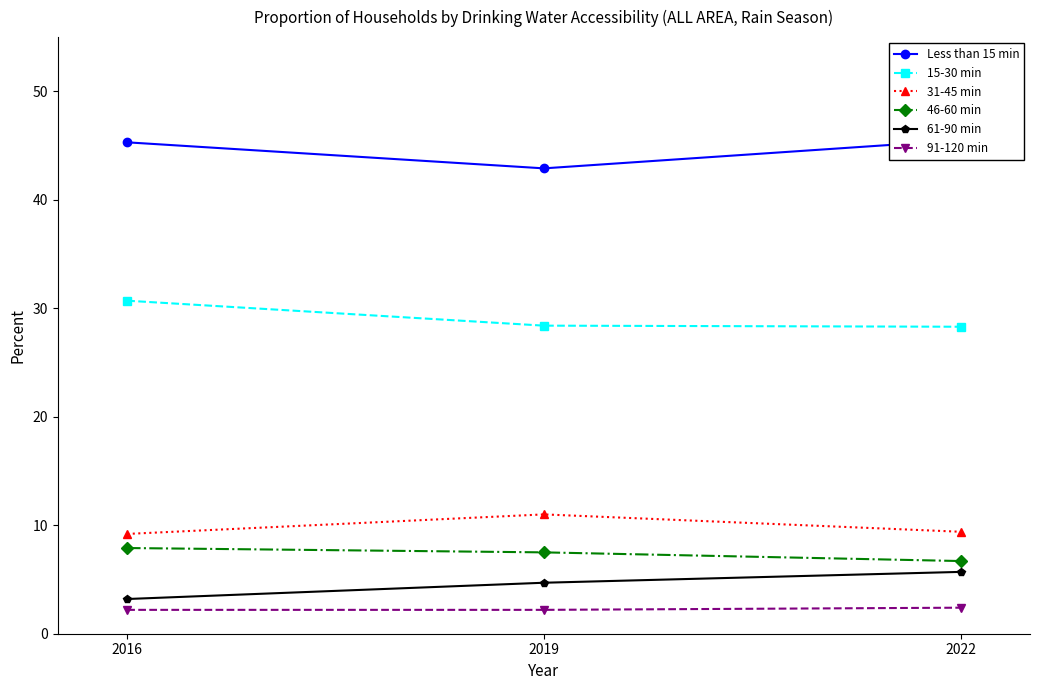

Is it true that Less than 15 min equals 42.9 at 2019?

True